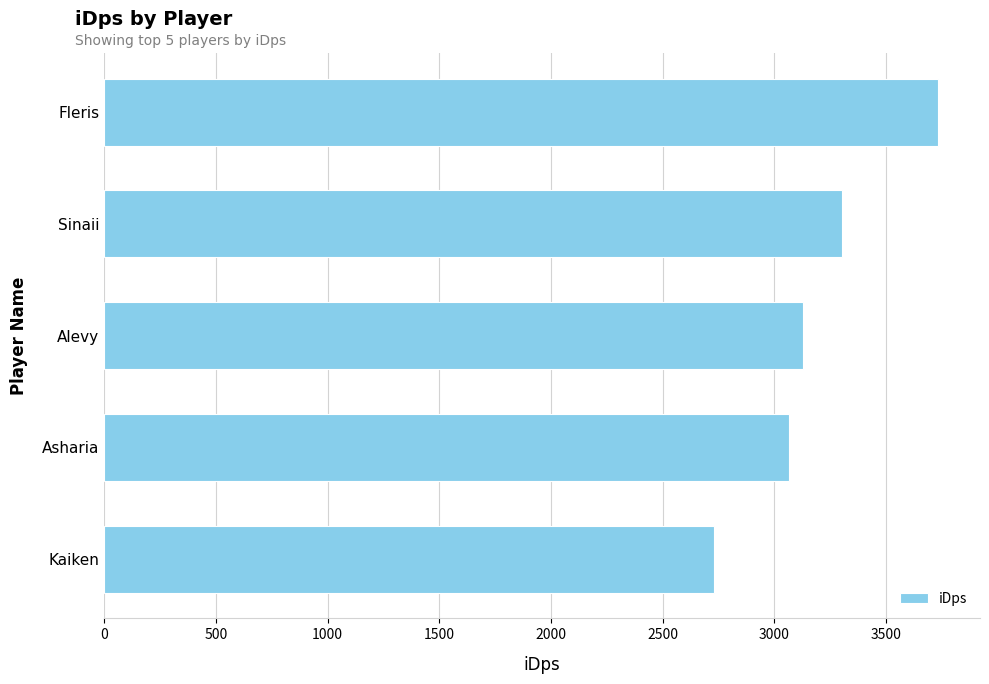

The value at Alevy is 3127.8. True or false?

True